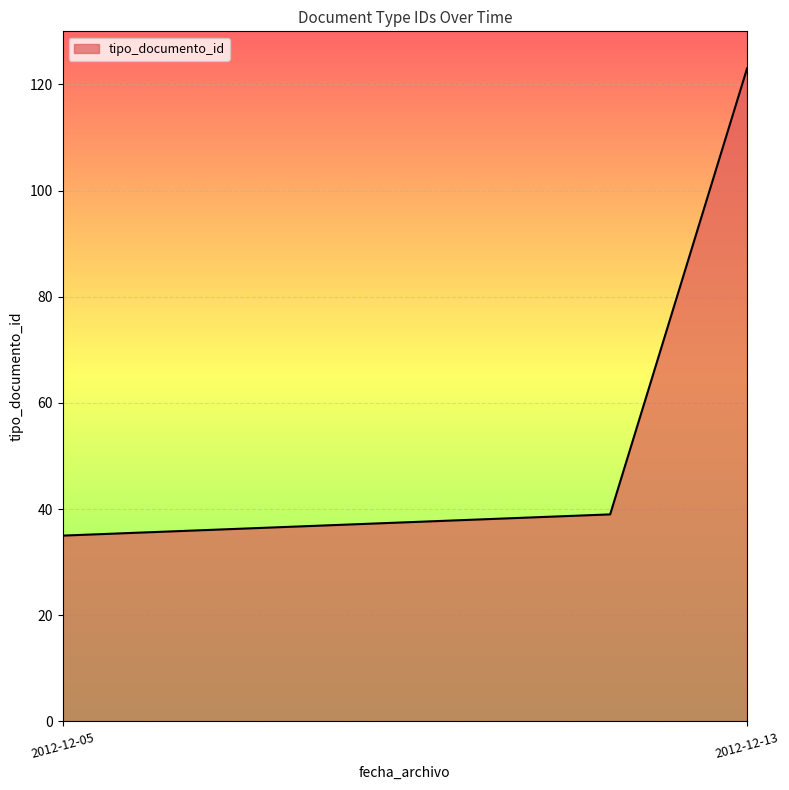

How many lines are shown in the chart?

1